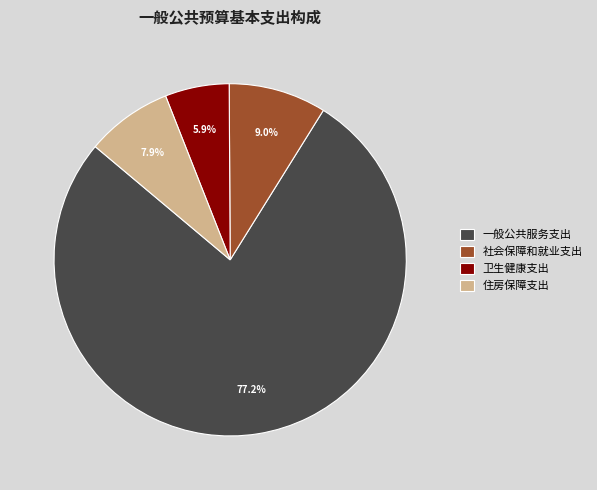

The 社会保障和就业支出 slice represents 9% of the pie. True or false?

True